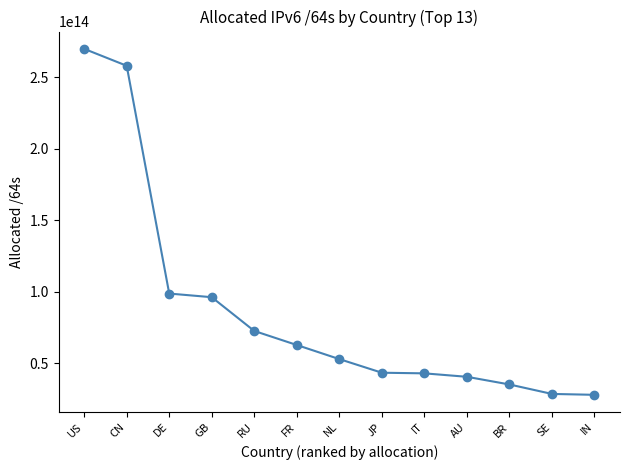

Which label corresponds to the largest value in the chart?

US